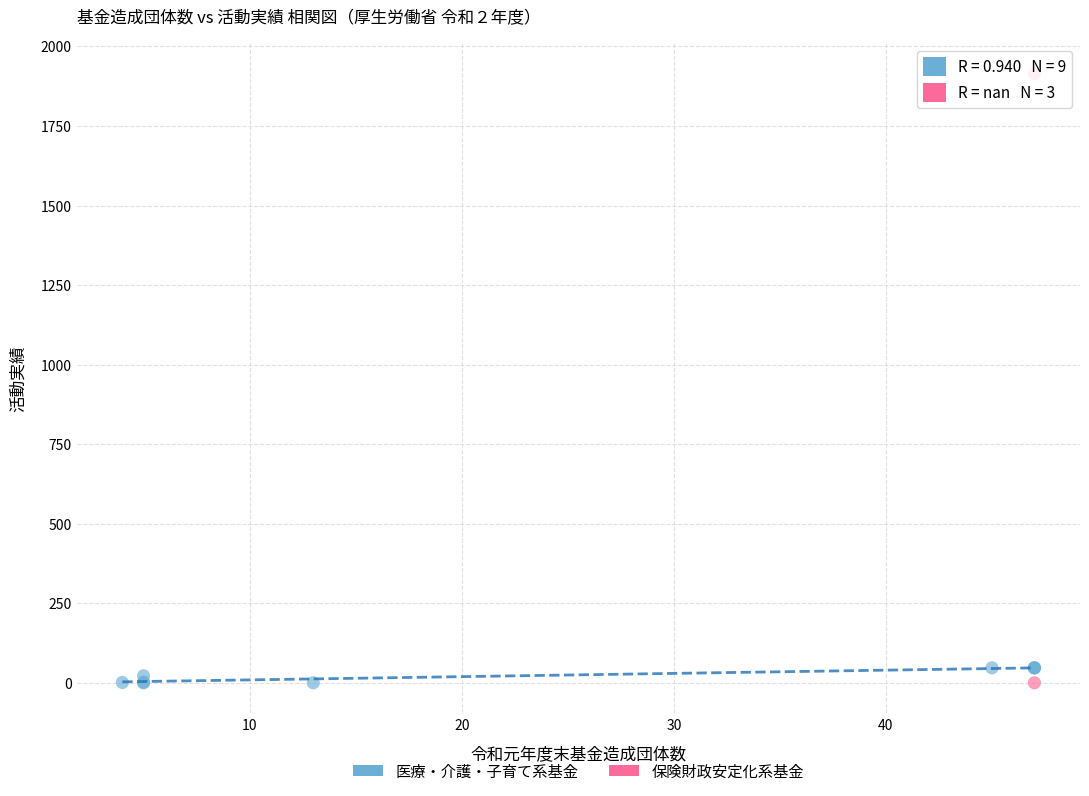

Which series contains the highest Y value?

保険財政安定化系基金